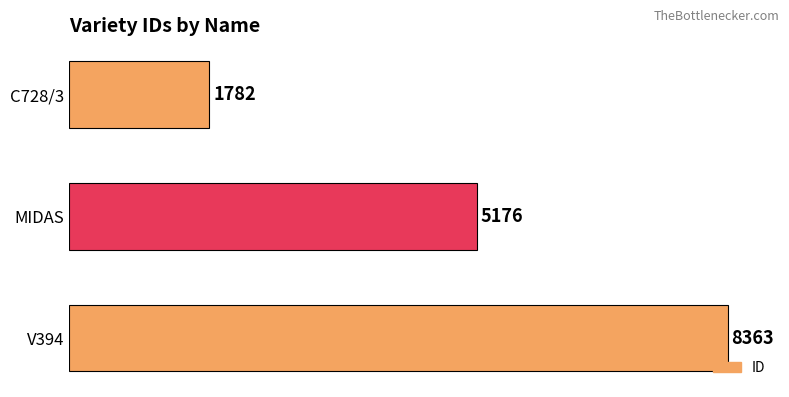

Count the values in the range 1782 to 8363.

3